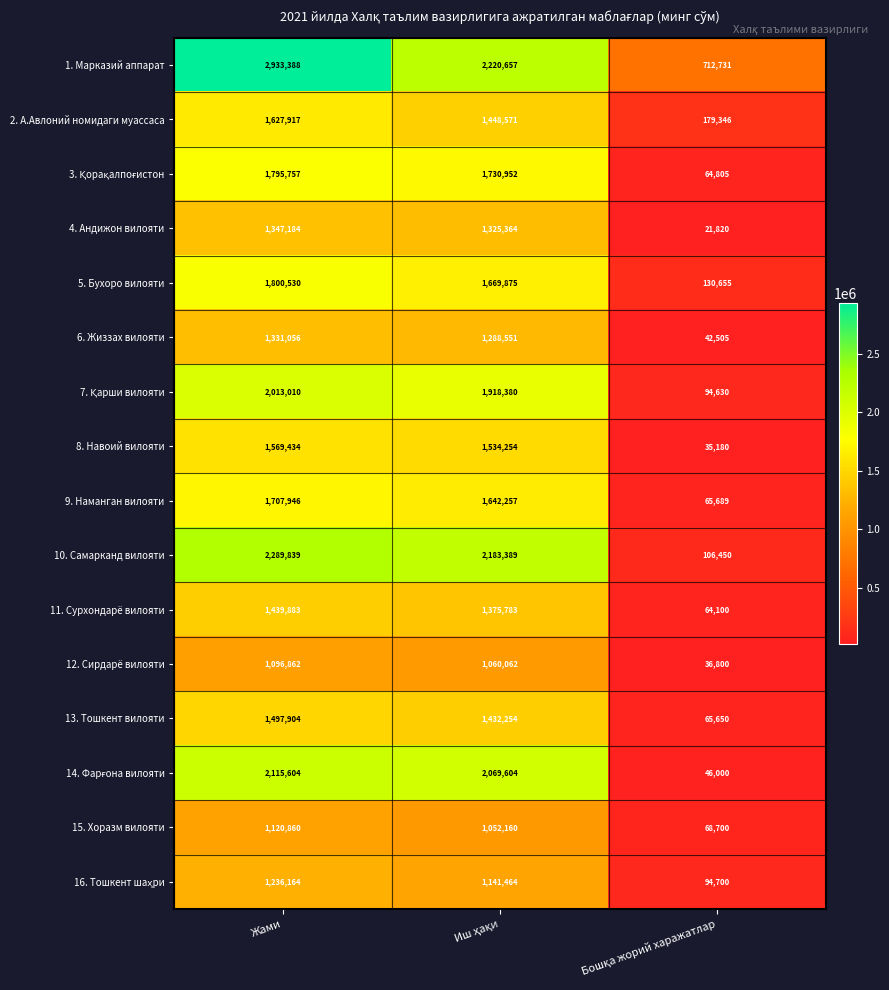

At which label does 8. Навоий вилояти first exceed 1534254?

Жами